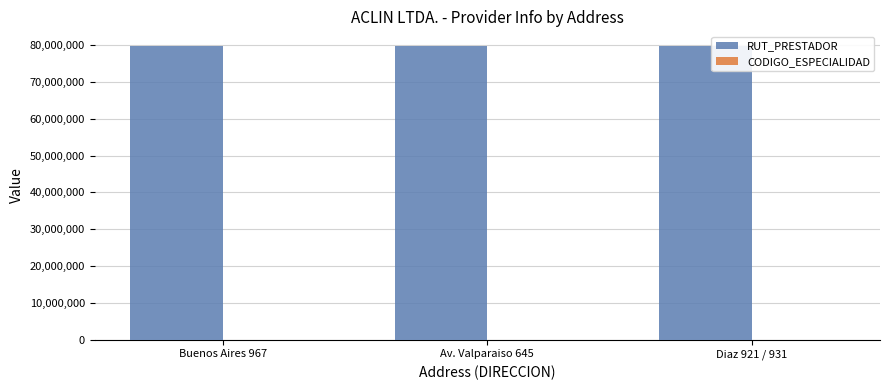

The value of RUT_PRESTADOR at Av. Valparaiso 645 is 104155890. True or false?

False